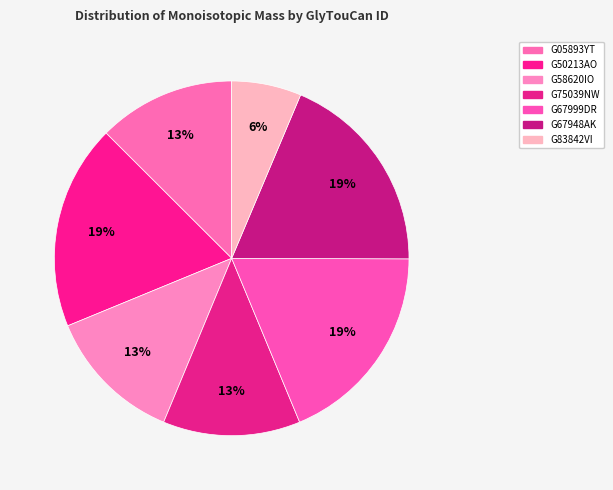

Is G75039NW the majority of the pie?

No